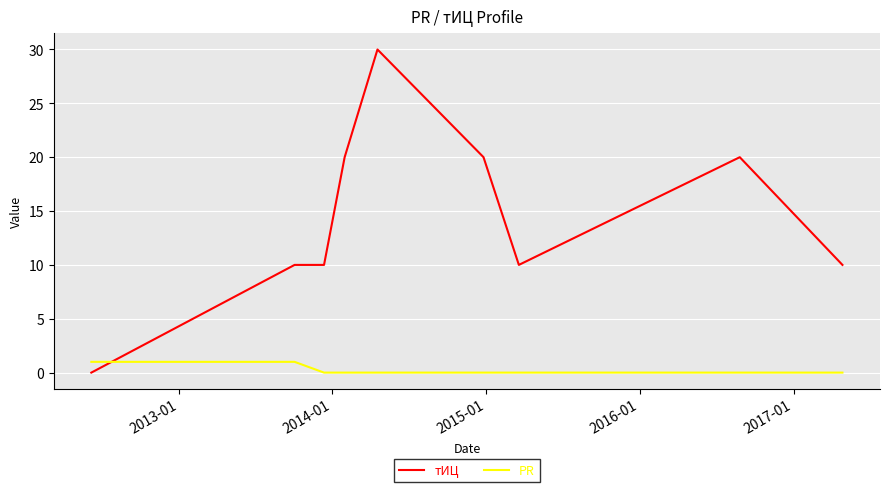

Which series has the largest total across all categories?

тИЦ